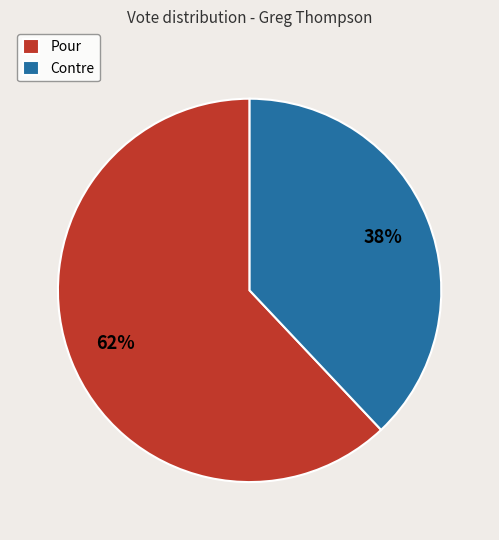

How many slices are in this pie chart?

2